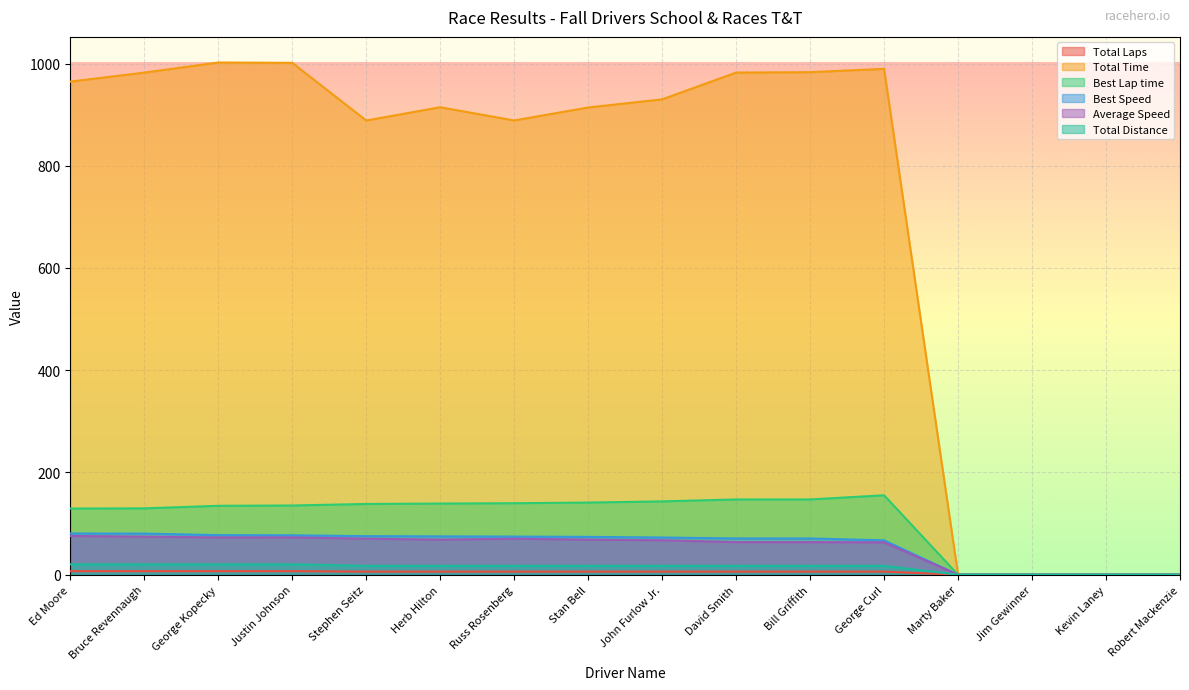

How many interior local valleys does the Total Time series have?

2